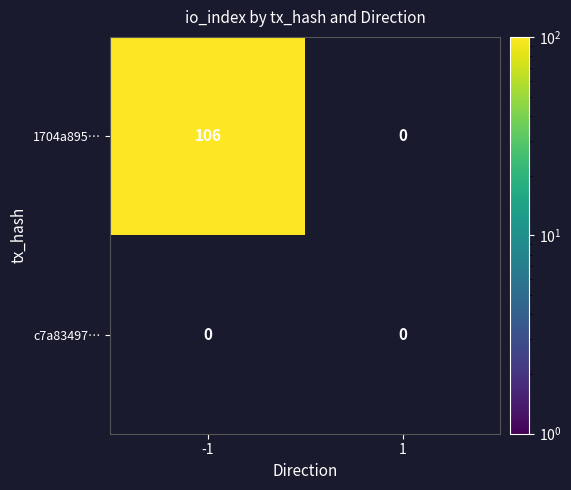

At which category is the sum across all series the highest?

-1